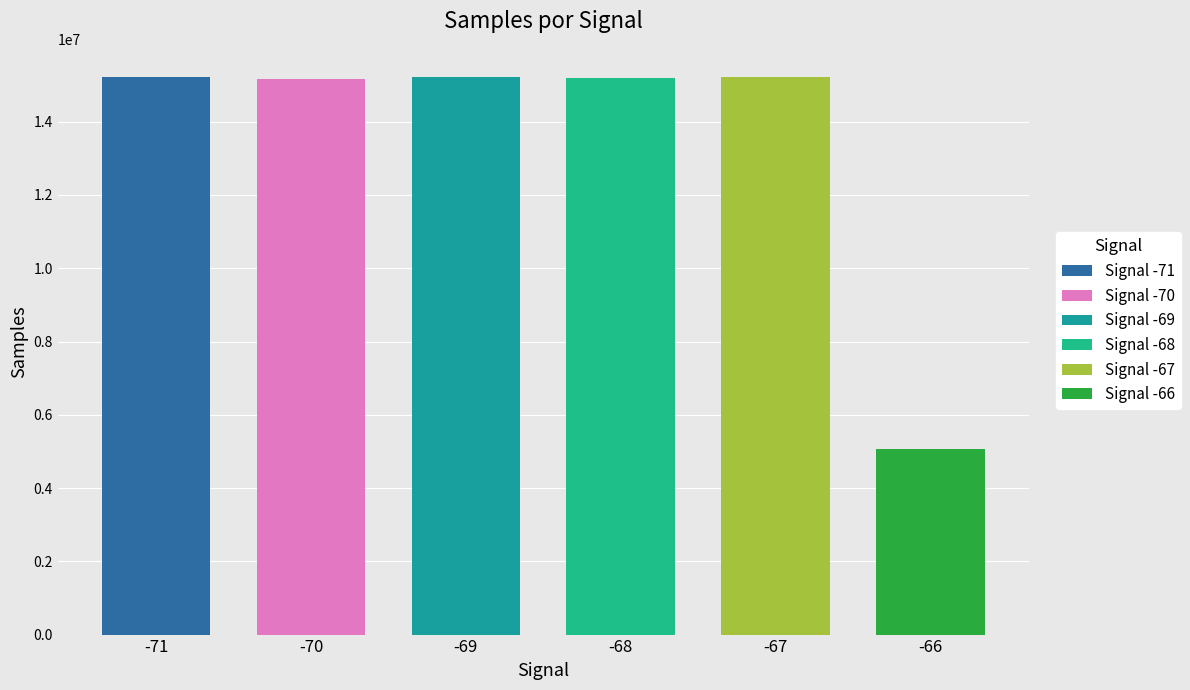

Are the bars horizontal?

No